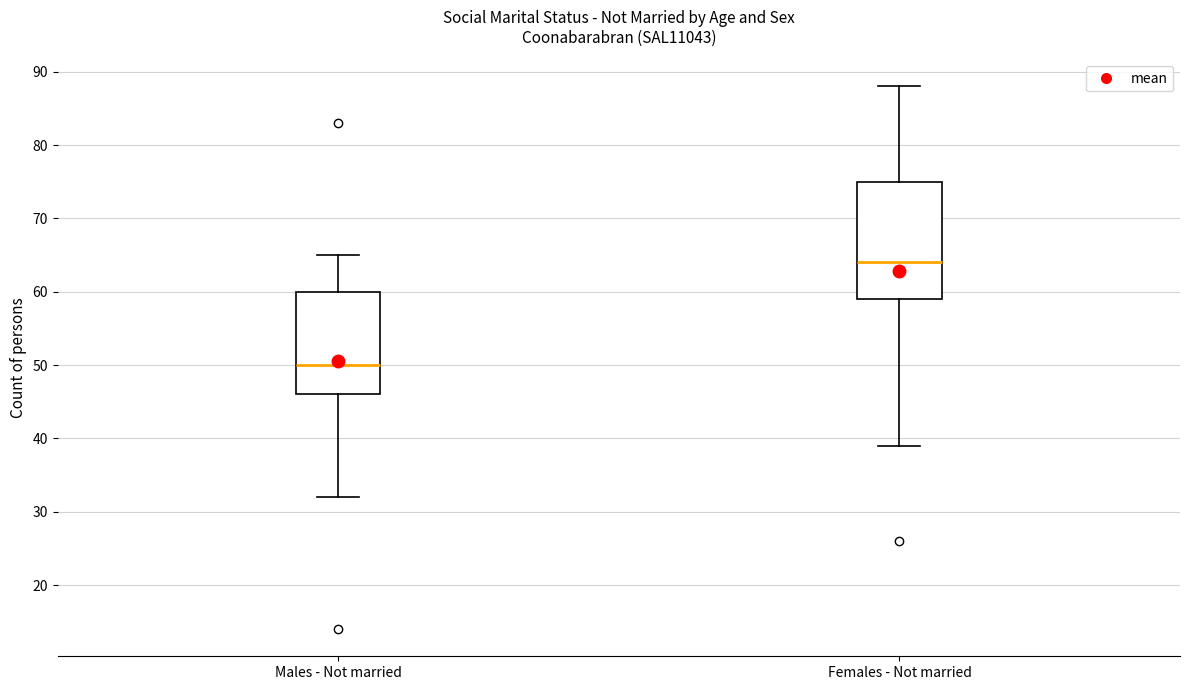

Which box is the tallest, from its lower edge to its upper edge?

Females - Not married